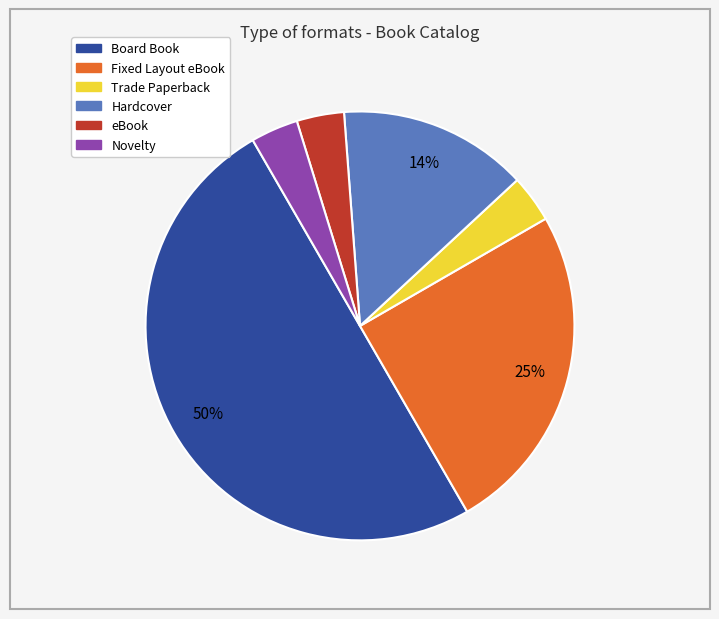

To the nearest percent, what is the difference between the Board Book and eBook slice percentages?

46%